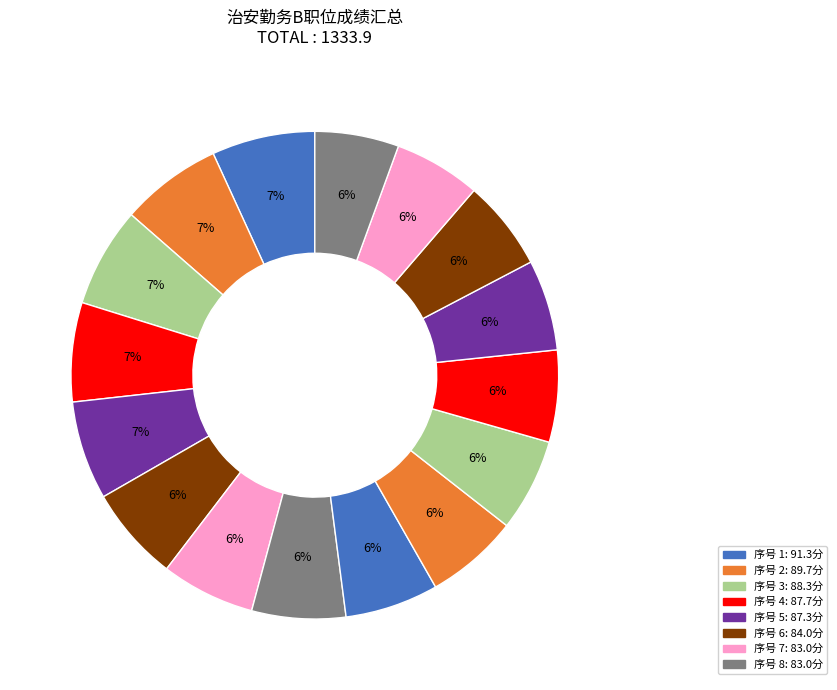

Count the number of slices in the pie.

16